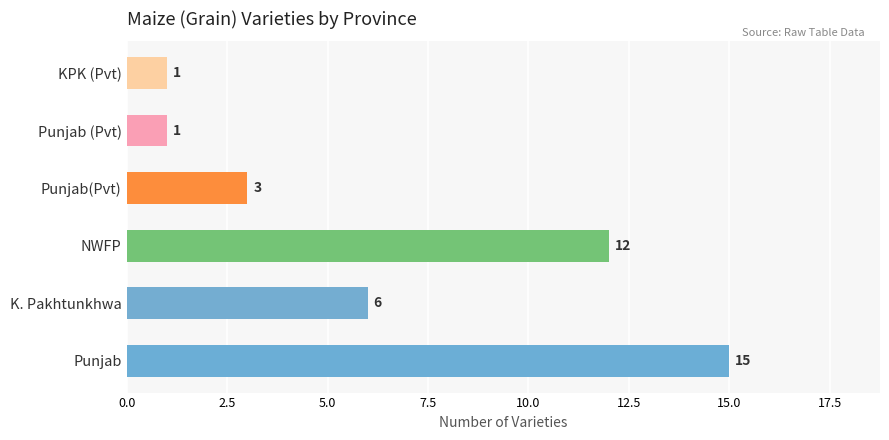

What is the maximum value shown in the chart?

15